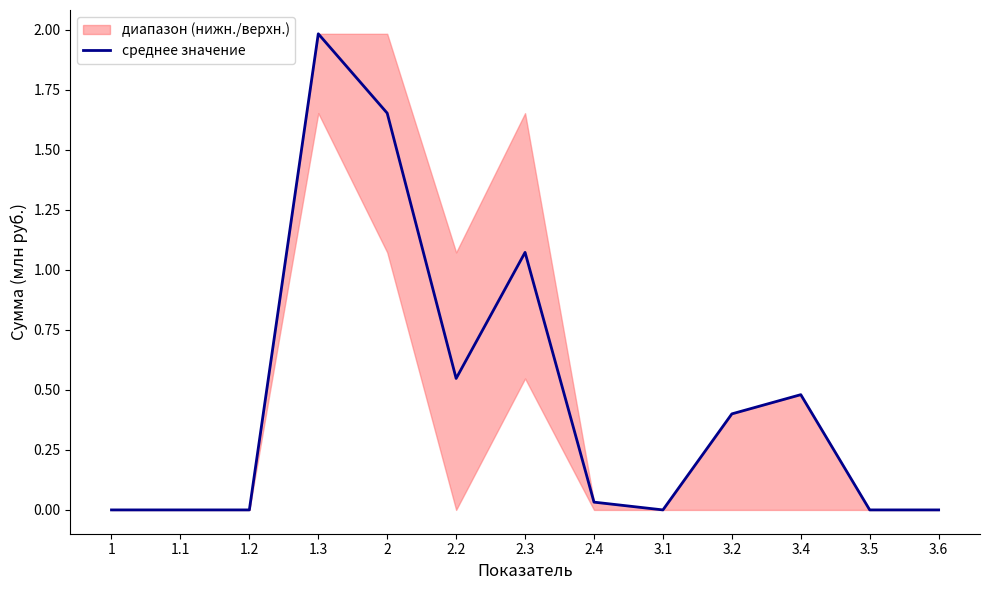

What is the sum of the values at 2.2 and 3.6?

0.5